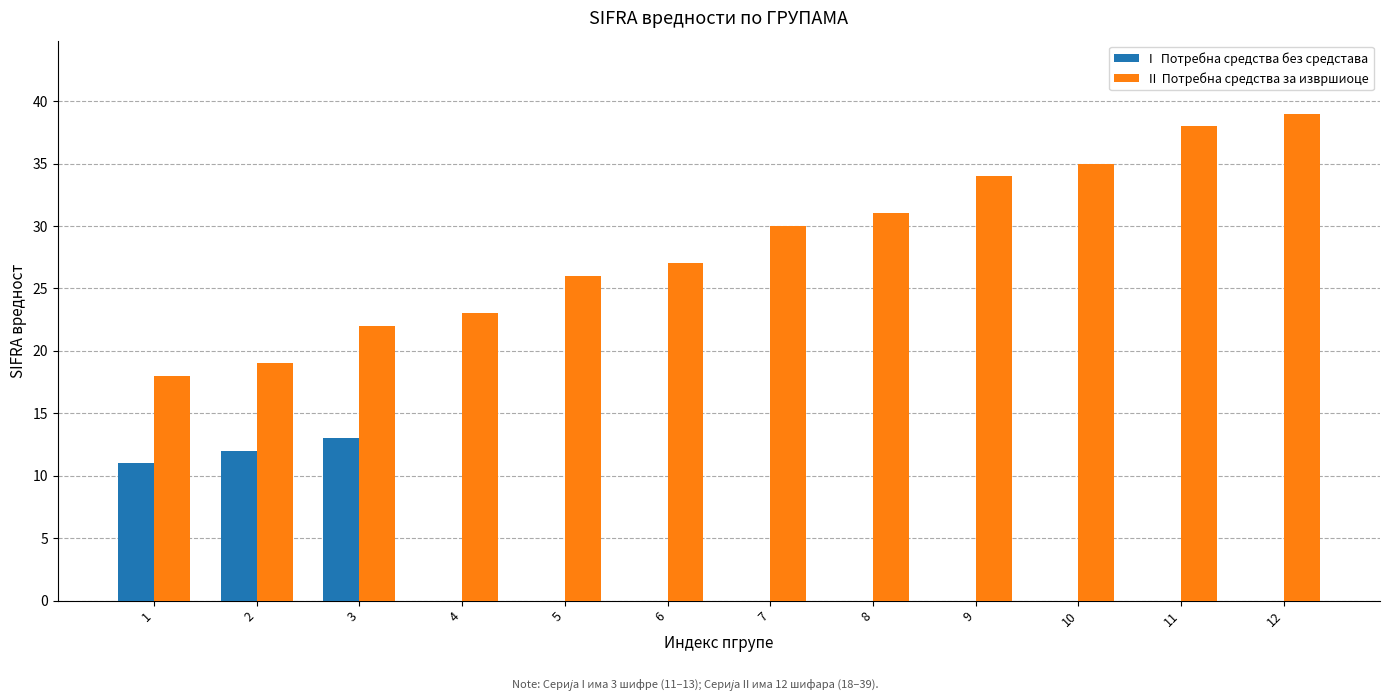

The II  Потребна средства за извршиоце series shows 34.0 at 9. True or false?

True